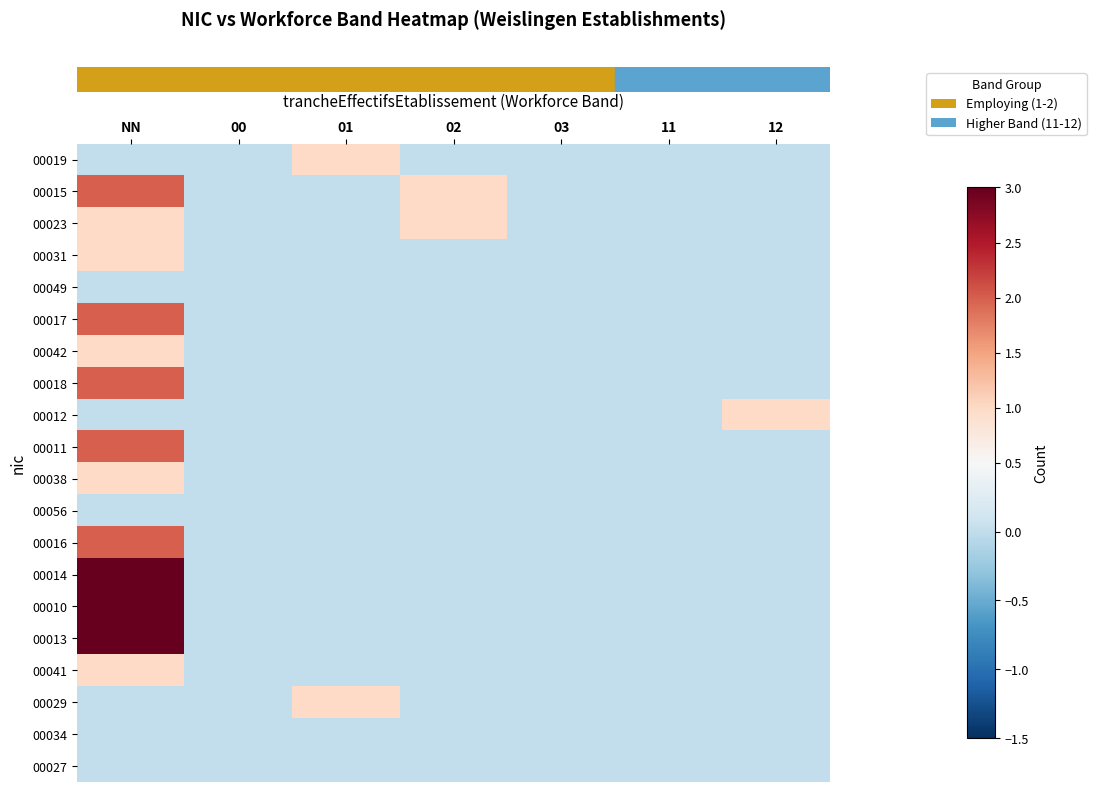

At which category is the sum across all series the highest?

NN